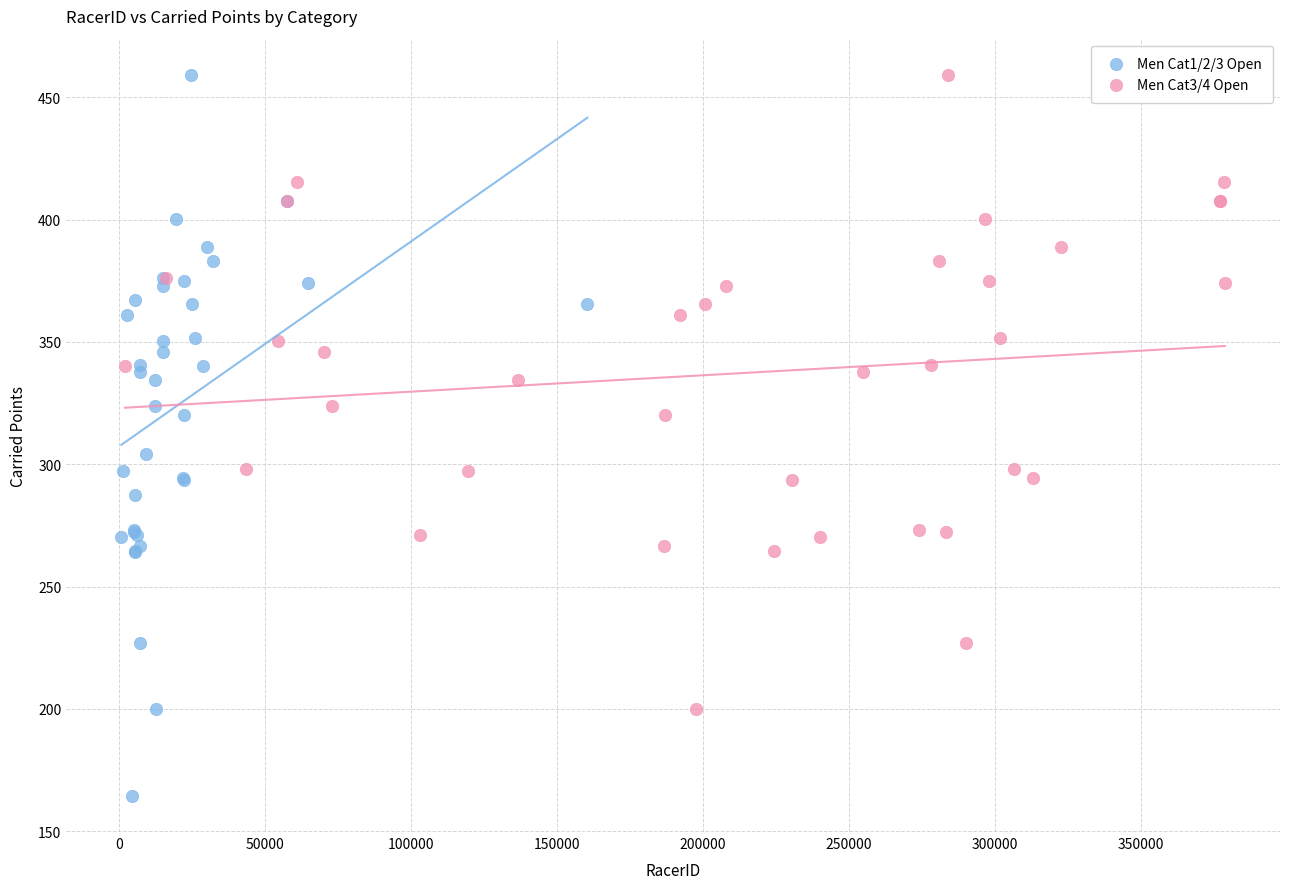

Which series has the widest spread of Y values?

Men Cat1/2/3 Open